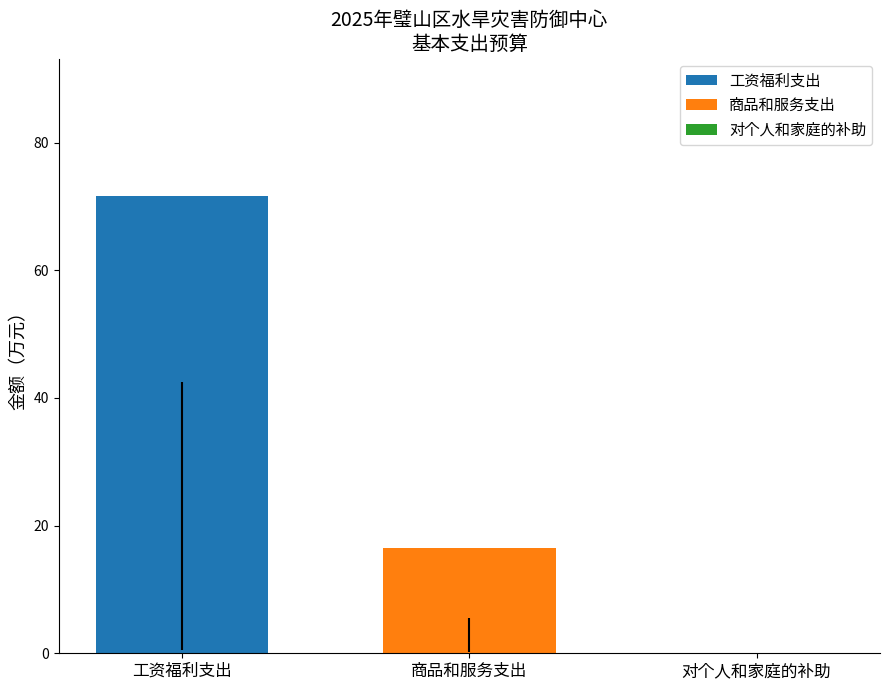

What is the minimum value for 商品和服务支出?

16.5